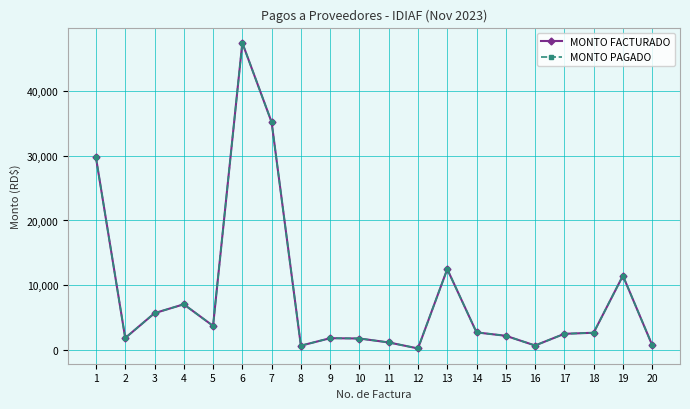

Does the chart have visible grid lines?

Yes